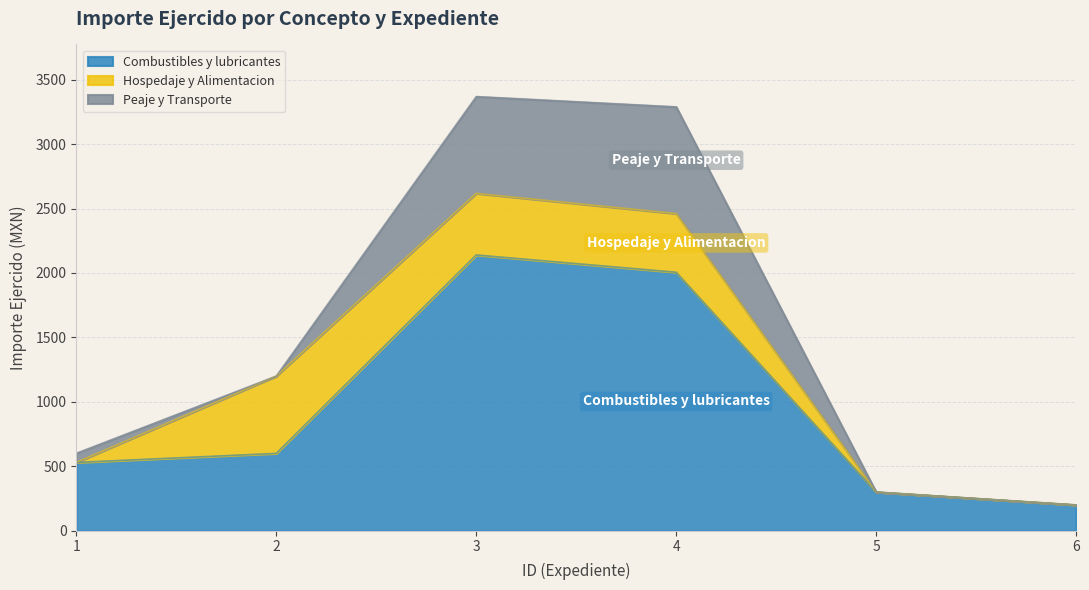

At how many categories does at least one series exceed 1648?

2